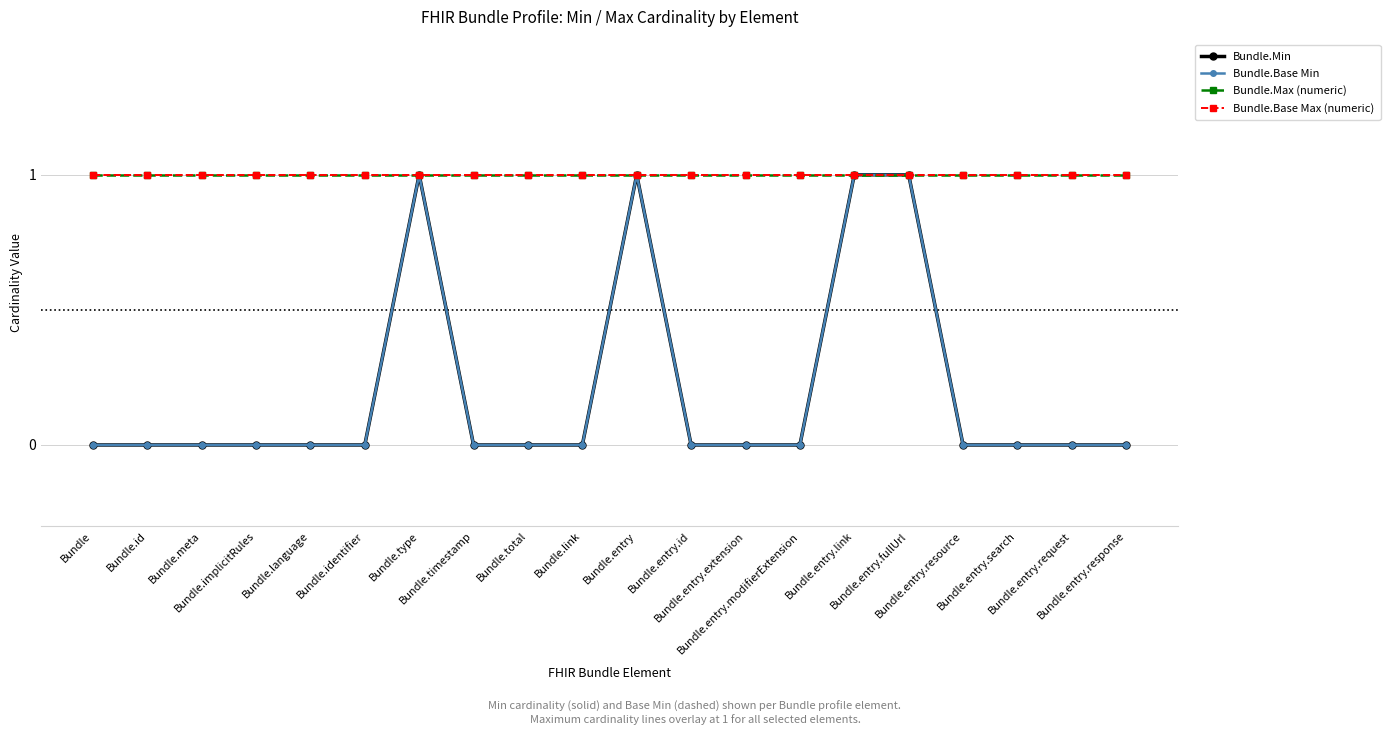

Reading left to right, transcribe all the data shown in this chart.

Bundle.Min: 0	0	0	0	0	0	1	0	0	0	1	0	0	0	1	1	0	0	0	0
Bundle.Base Min: 0	0	0	0	0	0	1	0	0	0	1	0	0	0	1	1	0	0	0	0
Bundle.Max (numeric): 1	1	1	1	1	1	1	1	1	1	1	1	1	1	1	1	1	1	1	1
Bundle.Base Max (numeric): 1	1	1	1	1	1	1	1	1	1	1	1	1	1	1	1	1	1	1	1